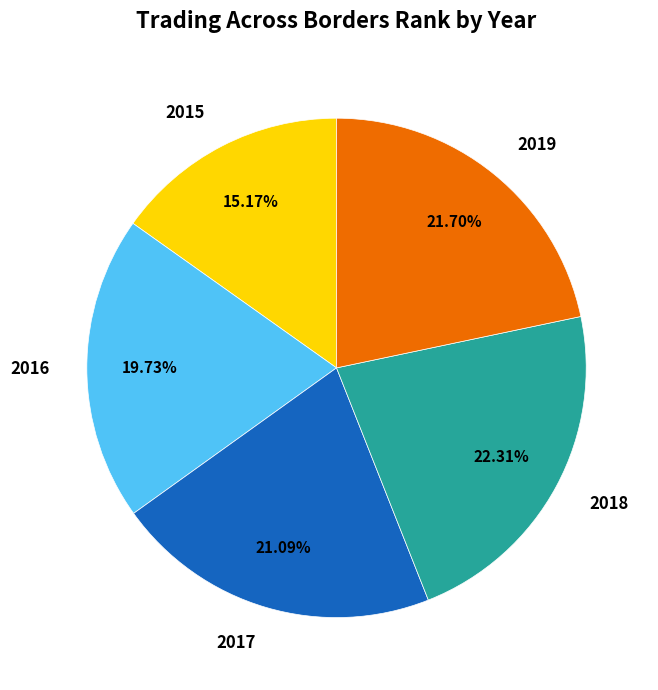

How many segments does this pie chart have?

5